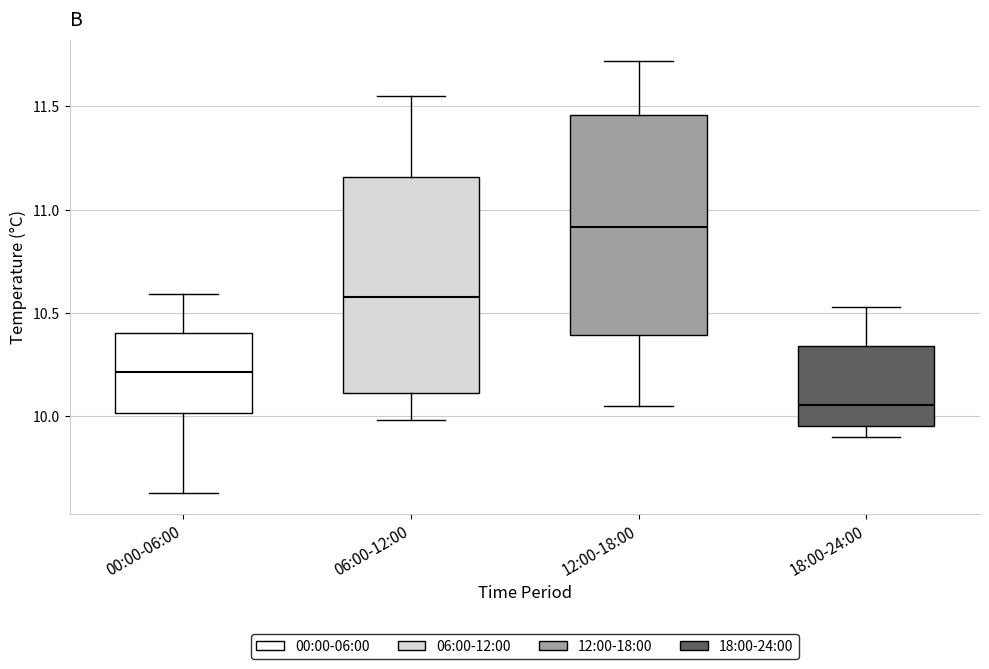

Reading left to right, transcribe this box plot: for each box, give where its median line is, the range the box spans, and where its two whiskers end, as read against the y-axis. The values are not printed on the chart, so give them approximately, as read against the axis.

00:00-06:00: median 10.20, box 10.00 to 10.40, whiskers 9.65 to 10.60
06:00-12:00: median 10.60, box 10.10 to 11.15, whiskers 10.00 to 11.55
12:00-18:00: median 10.90, box 10.40 to 11.45, whiskers 10.05 to 11.70
18:00-24:00: median 10.05, box 9.95 to 10.35, whiskers 9.90 to 10.55